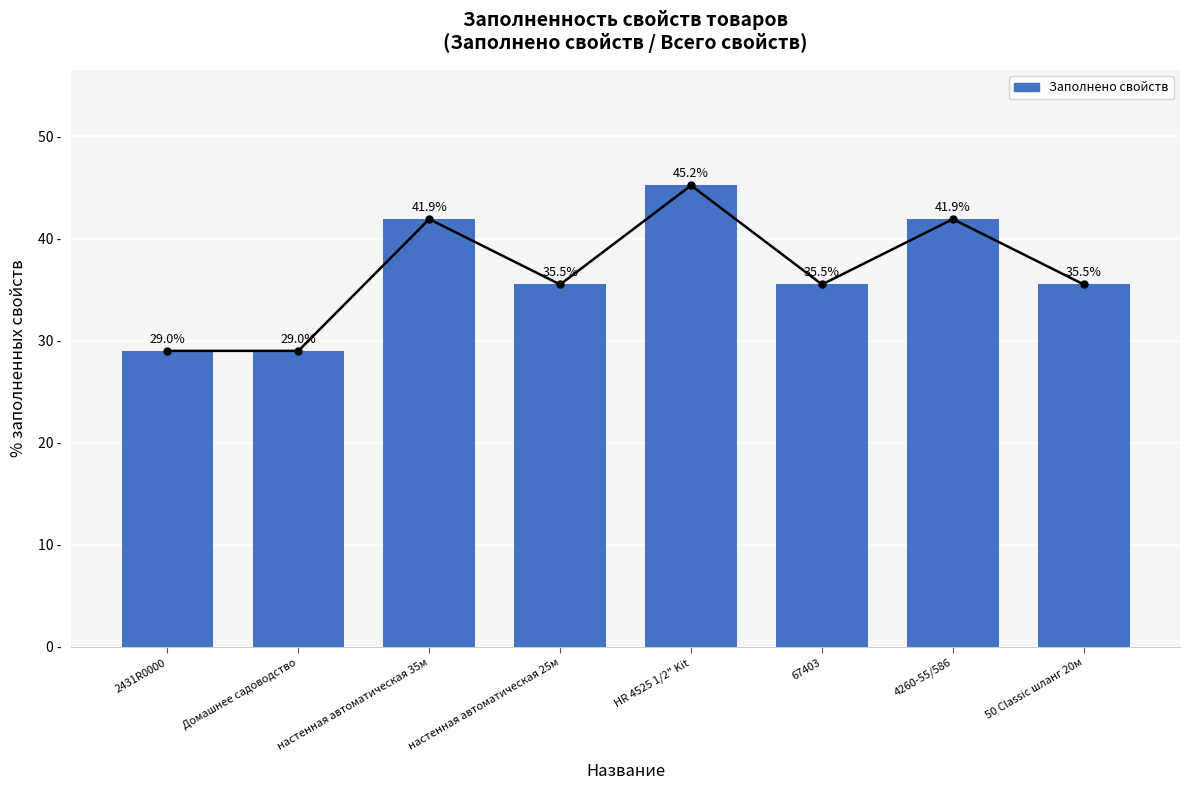

How many bars are there in total?

8